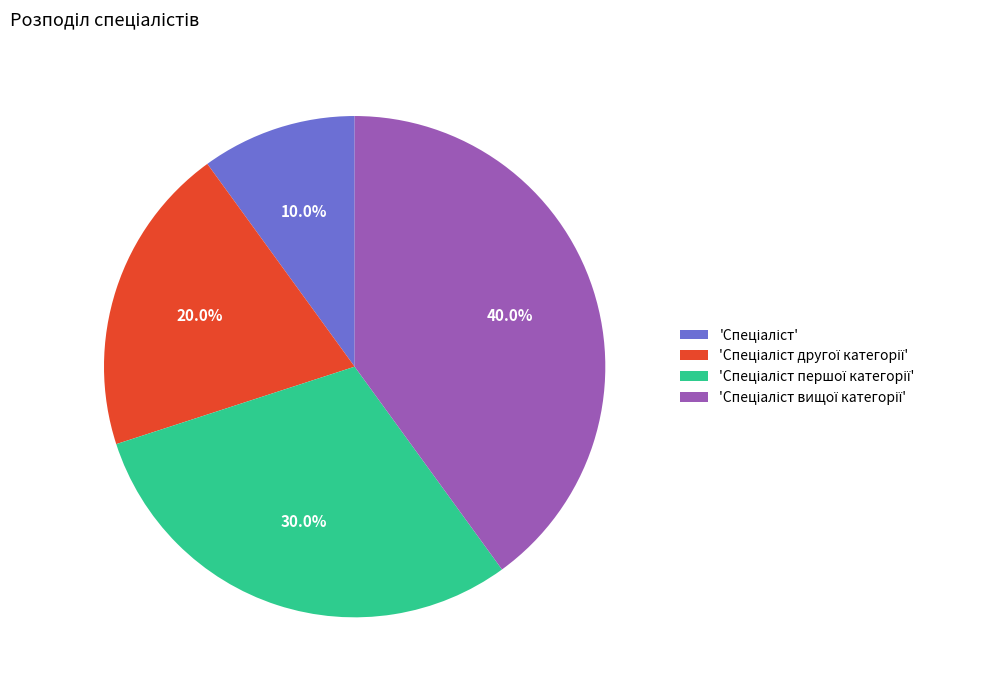

Is there any slice that represents more than half of the pie?

No